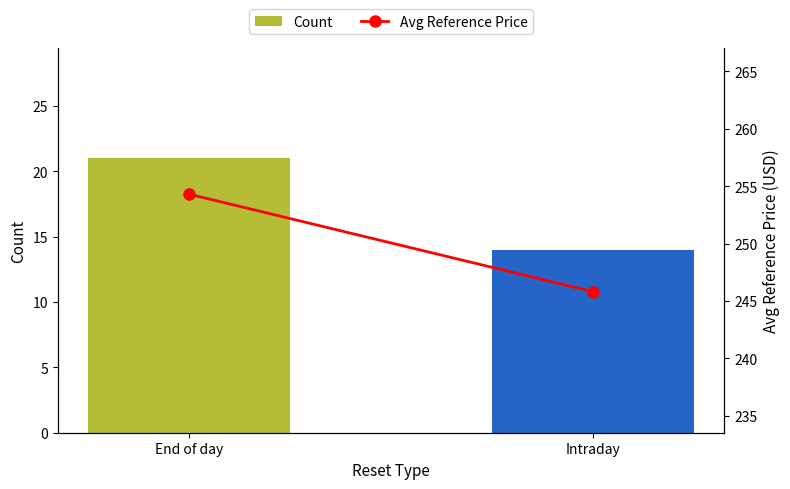

Count the number of categories in the chart.

2